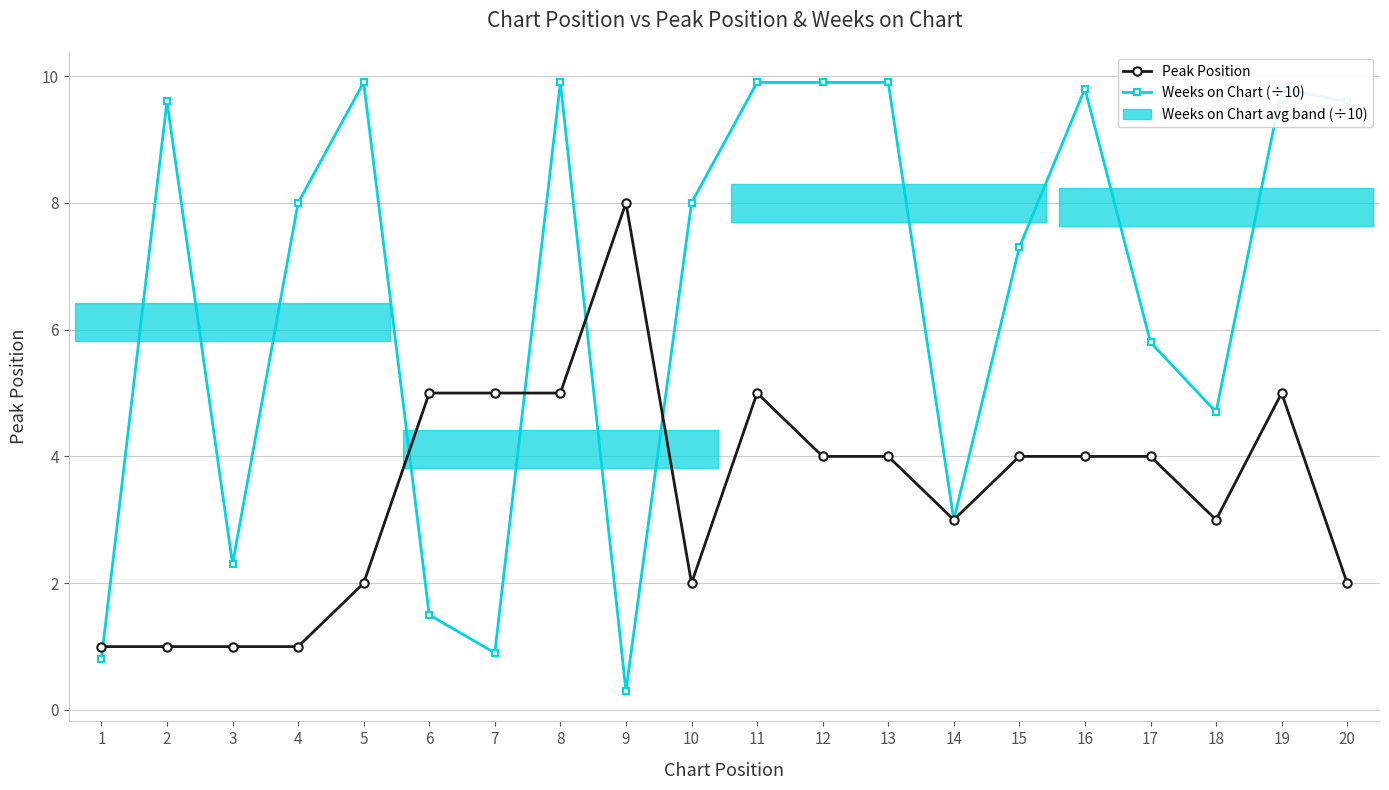

What is the maximum value for Weeks on Chart (÷10)?

9.9